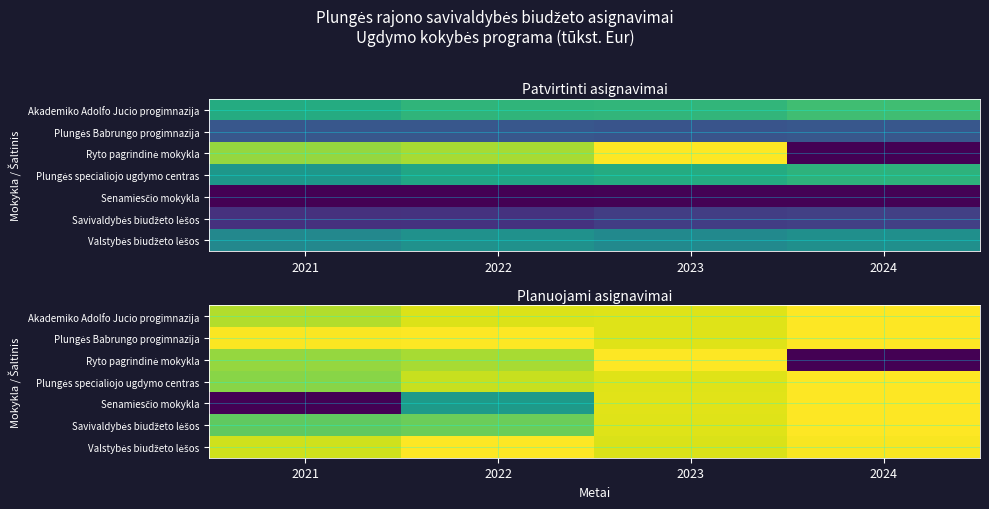

How many data points in Senamiesčio mokykla are above 748?

2